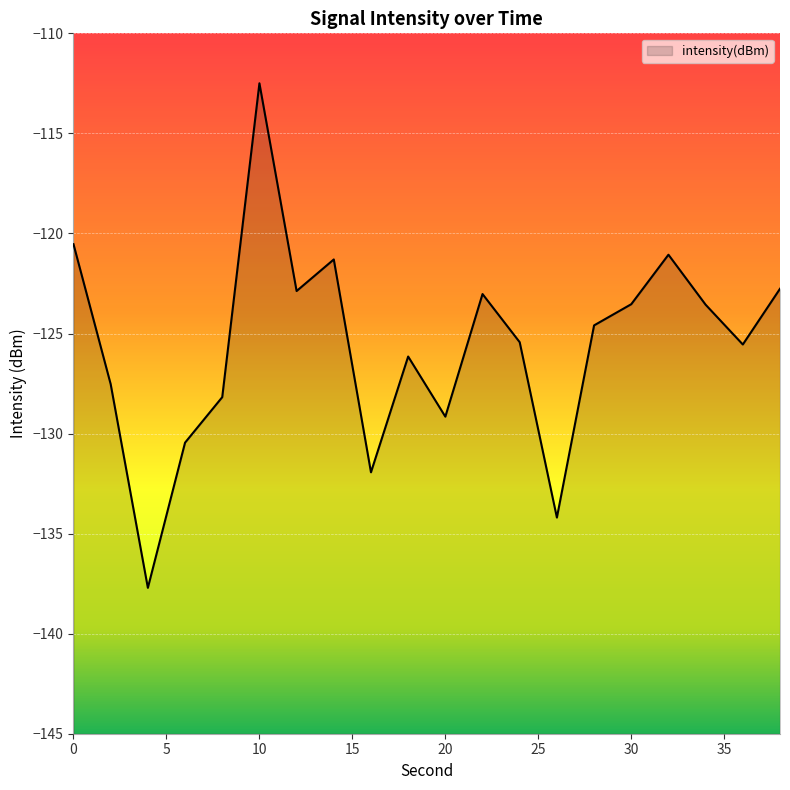

At which category does the chart reach its peak across all series?

10